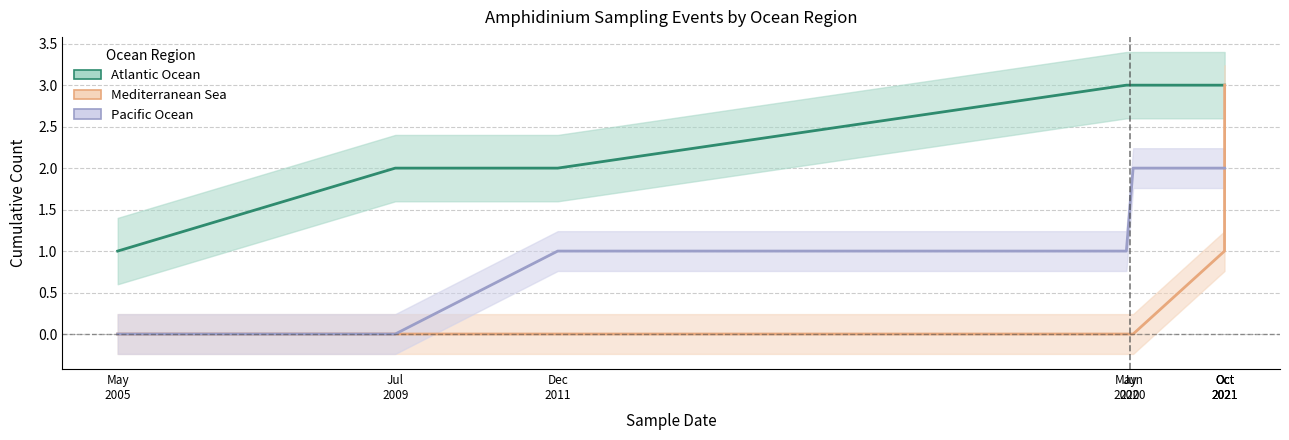

What is the difference between the highest and lowest values at Oct
2021?

2